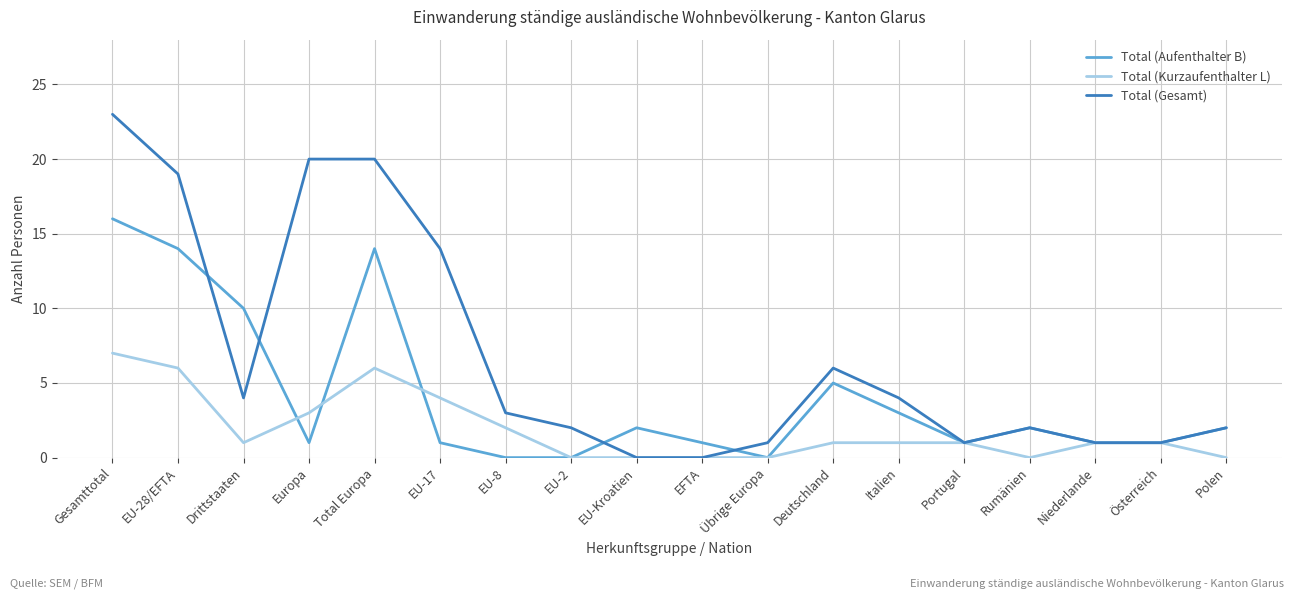

What position from the right is Österreich?

2